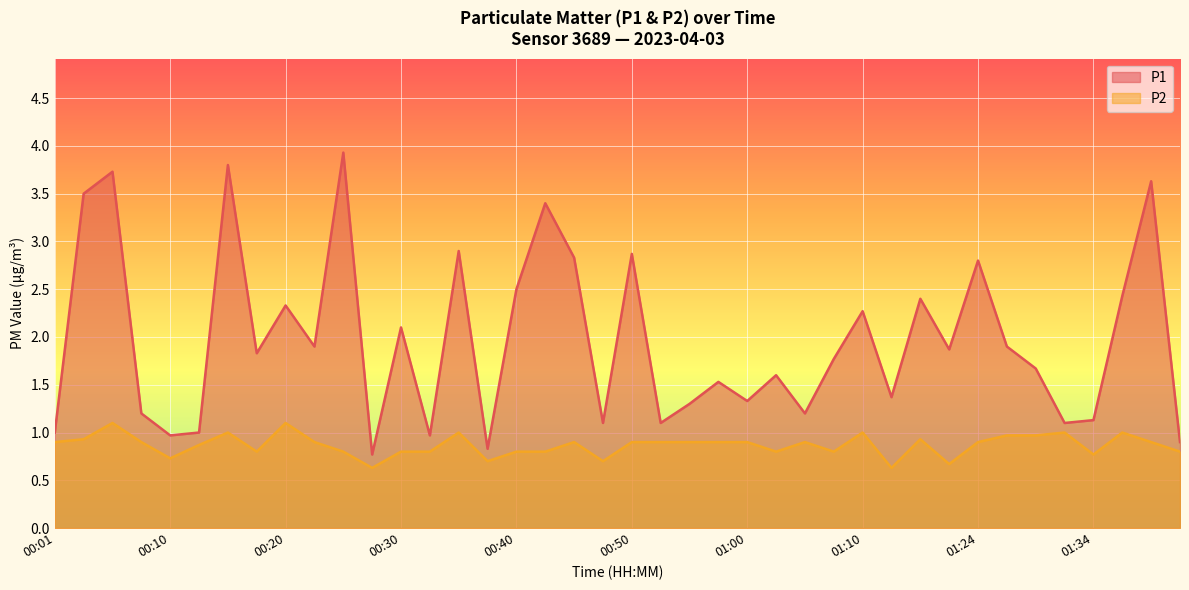

How many lines are shown in the chart?

2